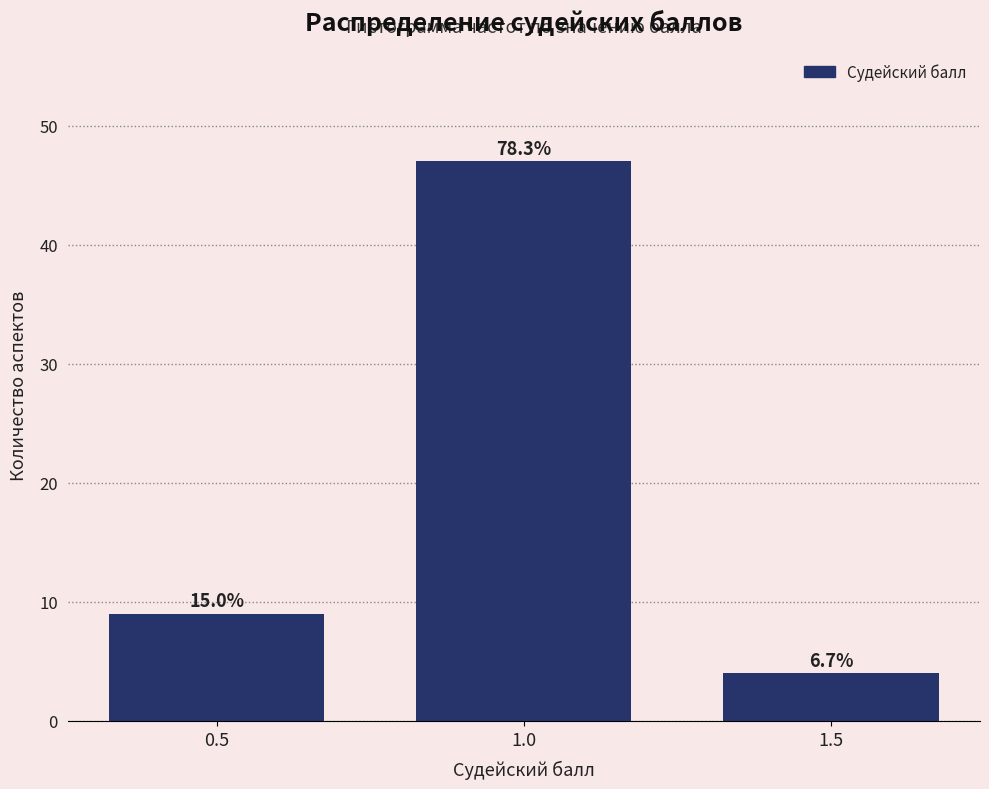

Are the bars horizontal?

No